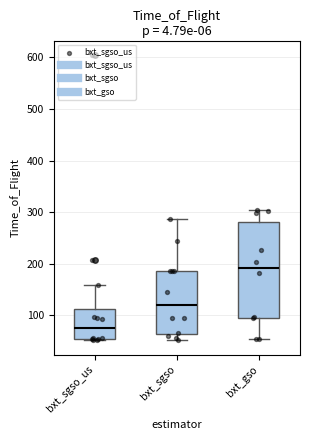

Reading left to right, read every box against the y-axis: the position of its median line, the range the box covers, and the ends of its whiskers. The values are not printed on the chart, so give them approximately, as read against the axis.

bxt_sgso_us: median 70, box 50 to 110, whiskers 50 to 160
bxt_sgso: median 120, box 60 to 190, whiskers 50 to 290
bxt_gso: median 190, box 100 to 280, whiskers 50 to 310